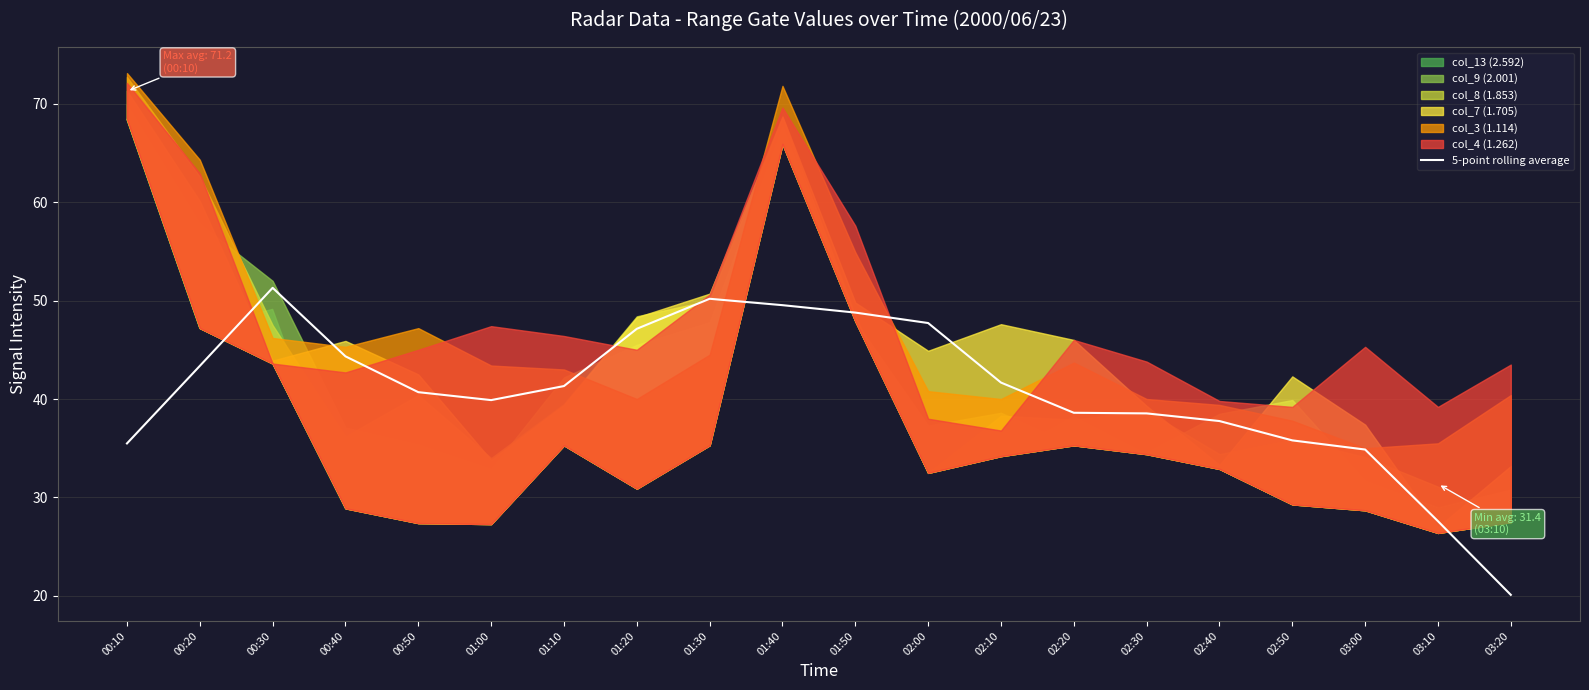

How many points are higher than both their immediate neighbors (excluding endpoints)?

2